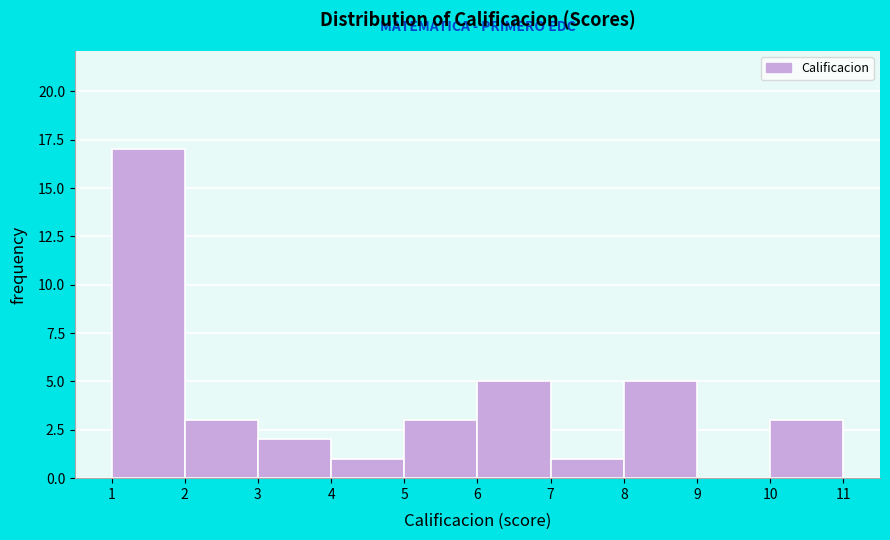

Reading left to right, transcribe this chart: for each bar, give the range it covers on the x-axis and its height. The values are not printed on the chart, so give them approximately, as read against the axis.

1 to 2: 17
2 to 3: 3
3 to 4: 2
4 to 5: 1
5 to 6: 3
6 to 7: 5
7 to 8: 1
8 to 9: 5
9 to 10: 0
10 to 11: 3